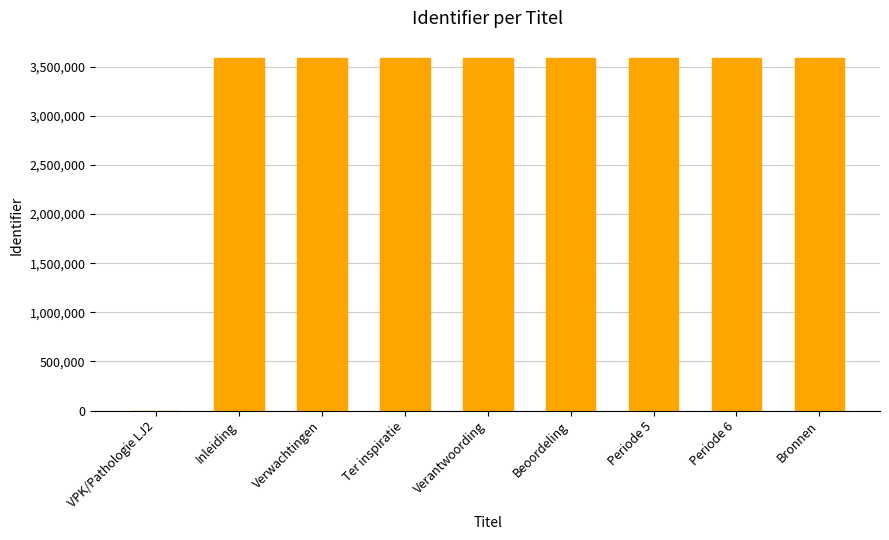

What is the average value?

3185377